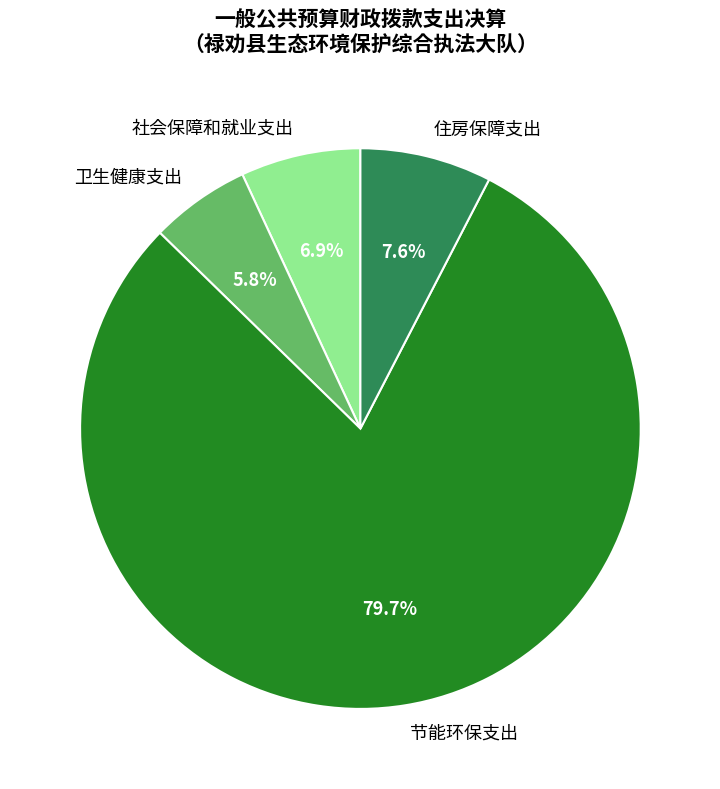

Is it true that 卫生健康支出 is 21% of the pie?

False